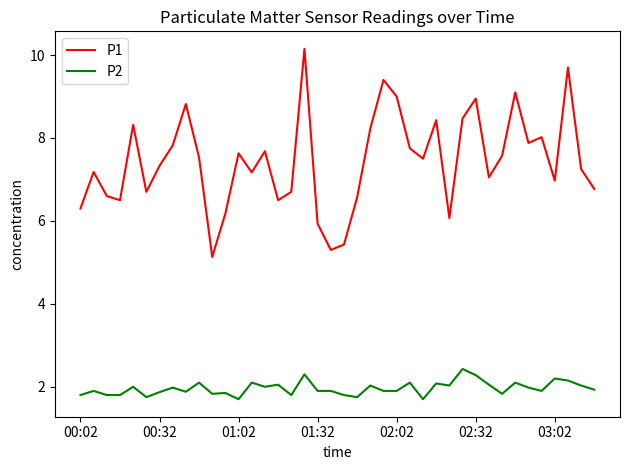

What is the difference between the second highest and minimum values in the P2 series?

0.6